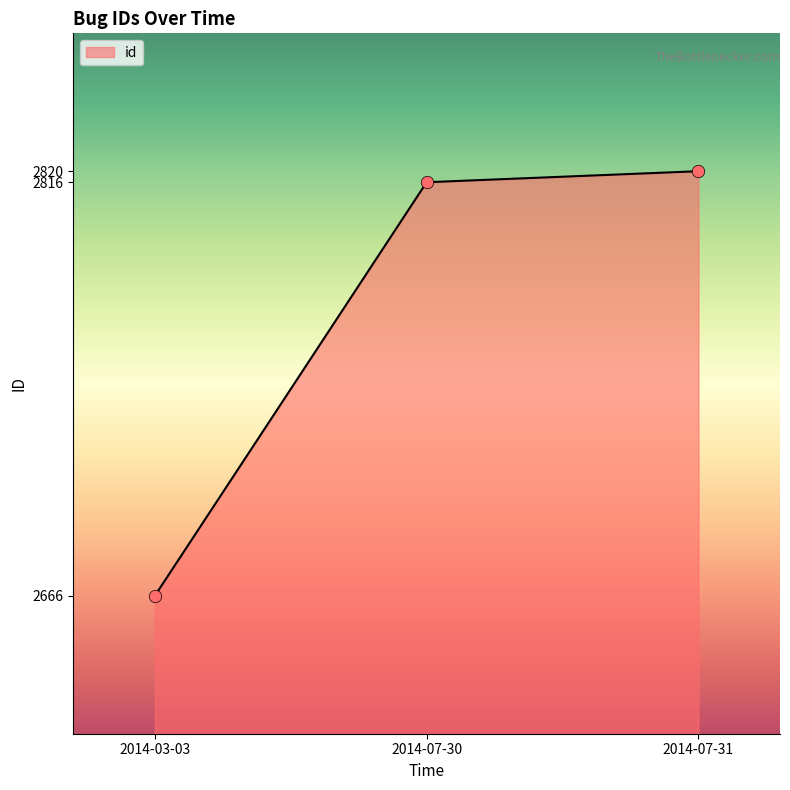

Between 2014-07-31 and 2014-07-30, which is larger?

2014-07-31